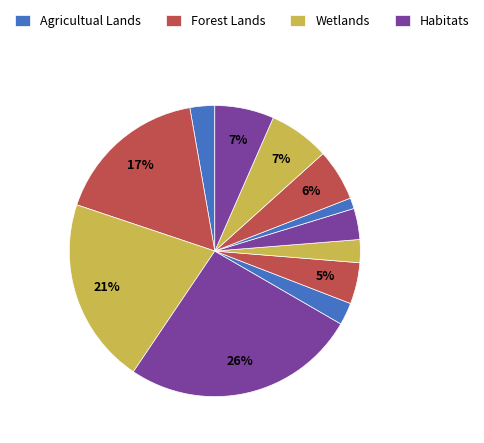

To the nearest percent, what is the difference between the largest and smallest slice percentages?

25%